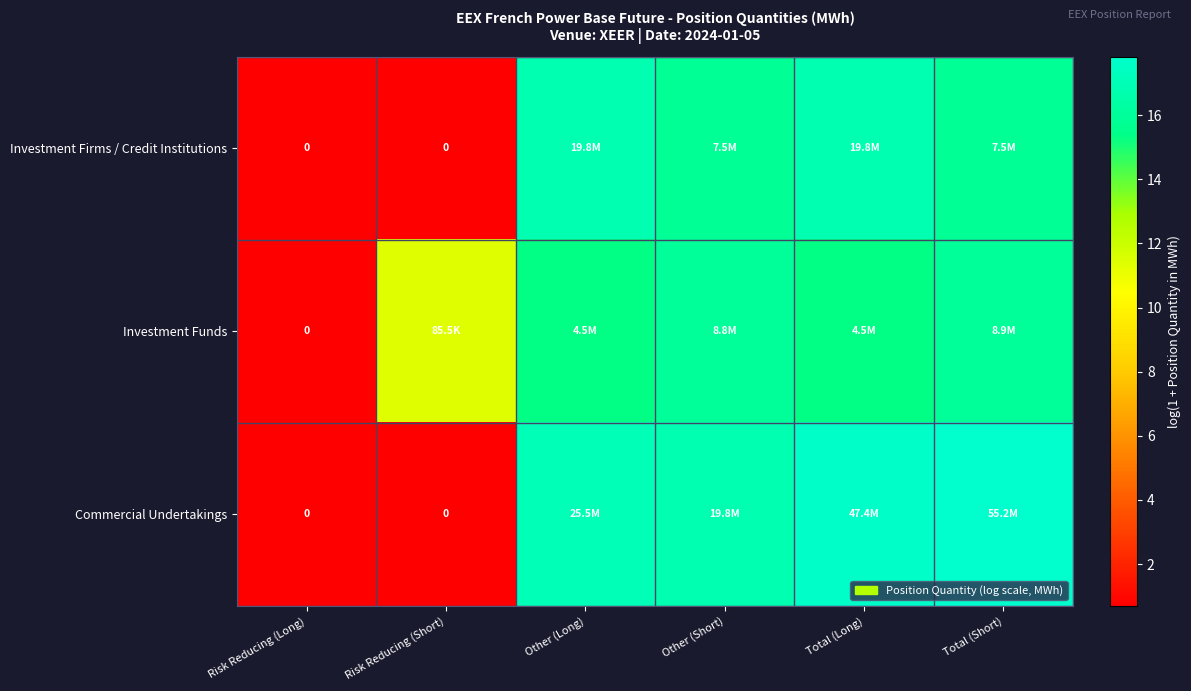

The value of Commercial Undertakings at Other (Long) is 17.1. True or false?

True